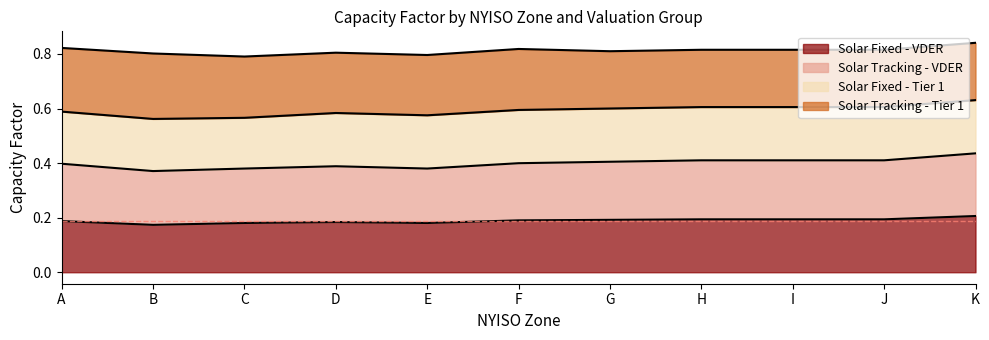

Does the chart have visible grid lines?

No